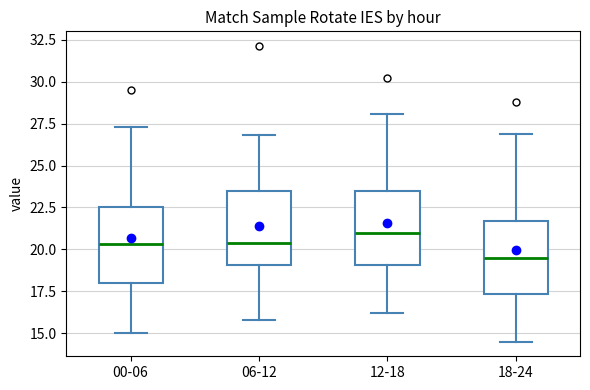

Reading left to right, transcribe this box plot: for each box, give where its median line is, the range the box spans, and where its two whiskers end, as read against the y-axis. The values are not printed on the chart, so give them approximately, as read against the axis.

00-06: median 20.5, box 18.0 to 22.5, whiskers 15.0 to 27.5
06-12: median 20.5, box 19.0 to 23.5, whiskers 16.0 to 27.0
12-18: median 21.0, box 19.0 to 23.5, whiskers 16.0 to 28.0
18-24: median 19.5, box 17.5 to 21.5, whiskers 14.5 to 27.0